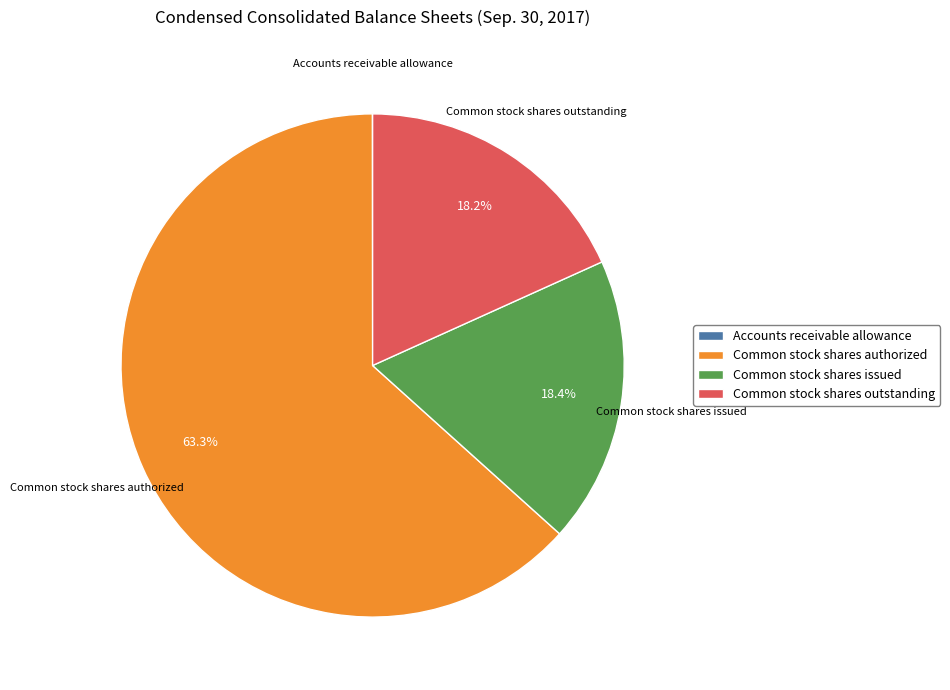

Does Common stock shares authorized account for over 50% of the chart?

Yes